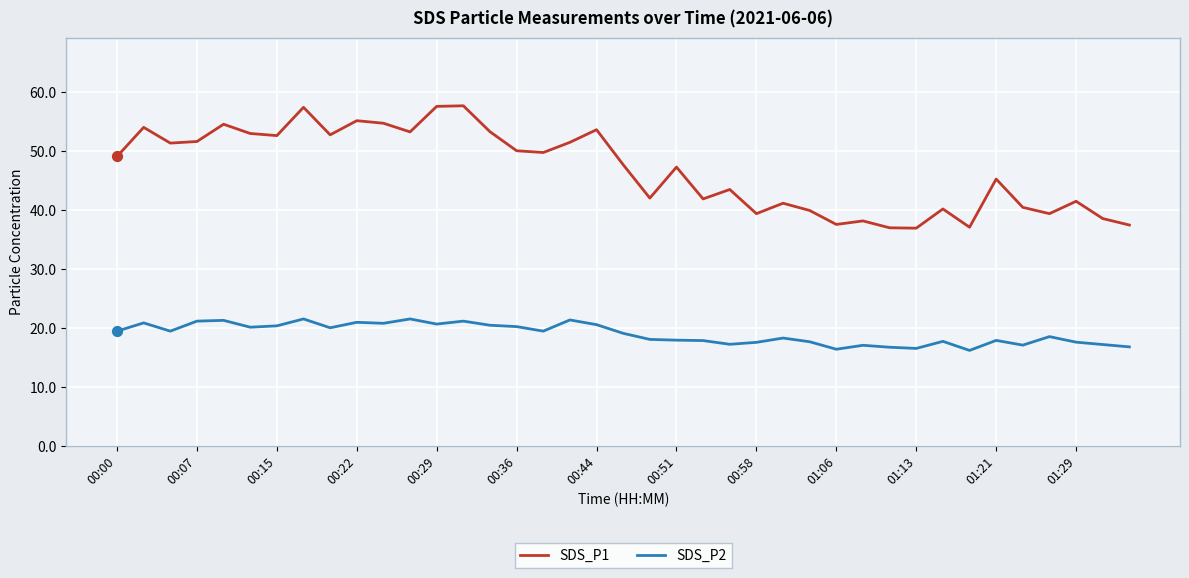

Which series has the largest total across all categories?

SDS_P1